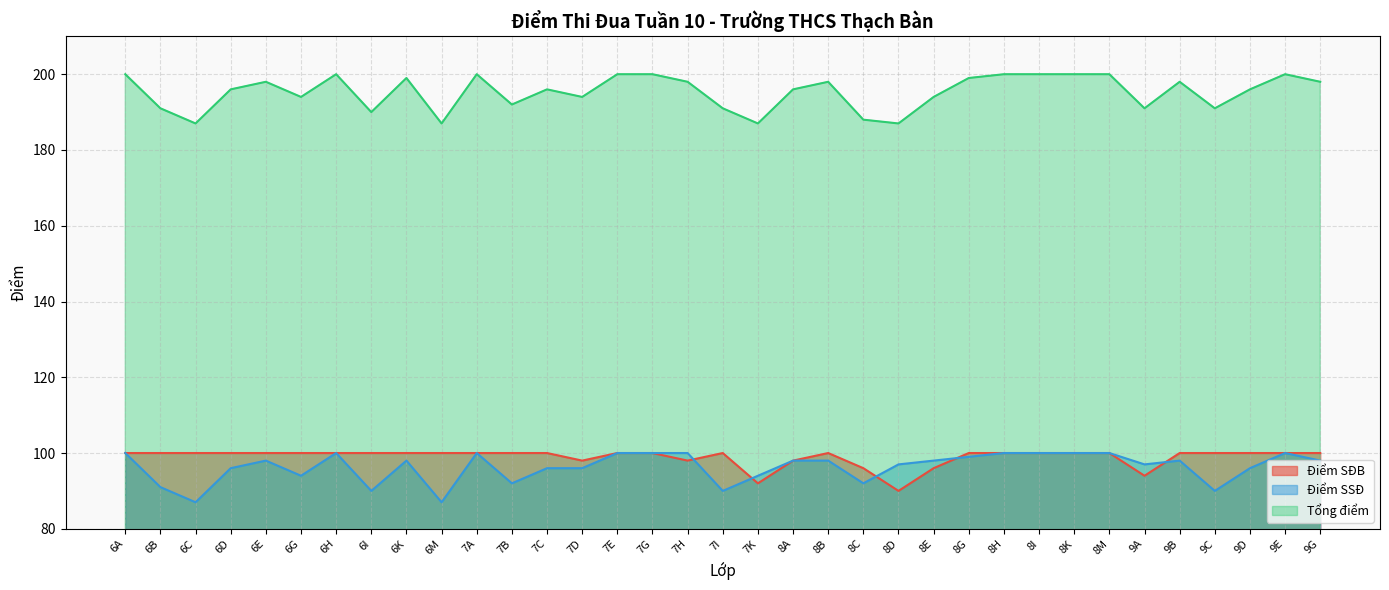

Where is Điểm SĐB nearest to the value 95?

8C